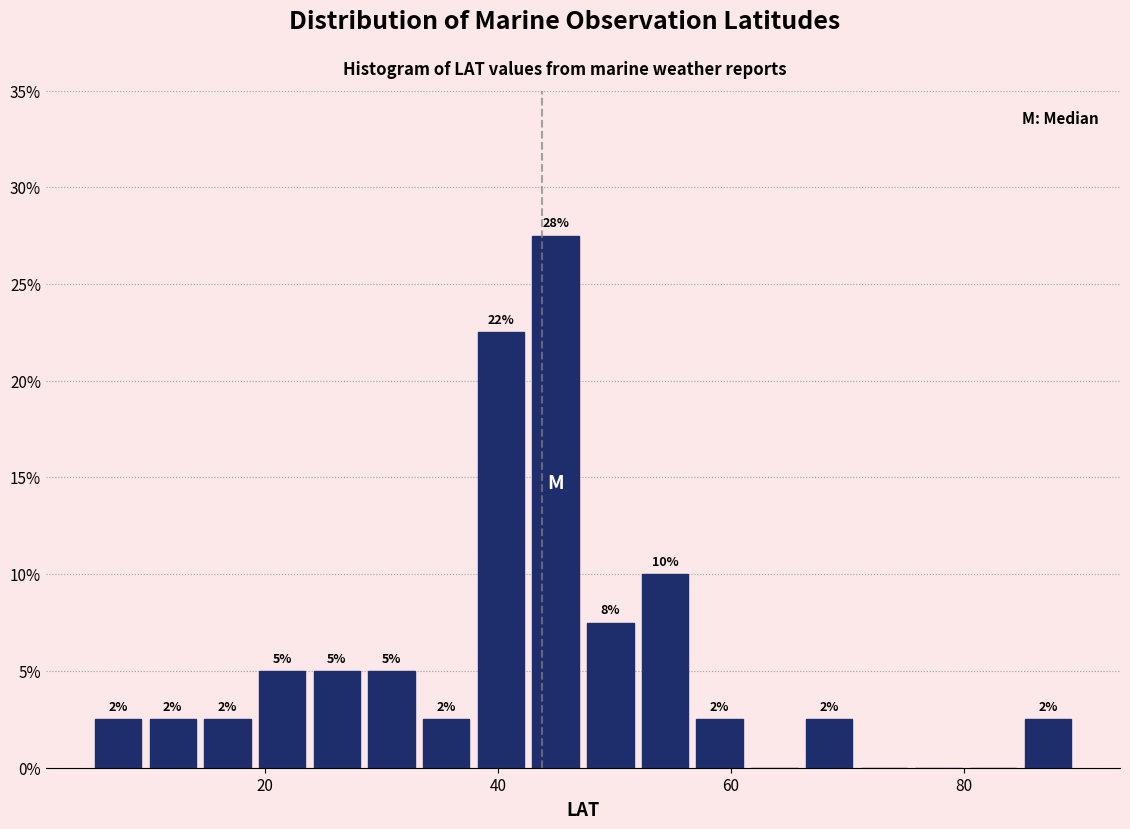

Around what value on the x-axis is the tallest bar? Give the approximate position of its centre, as read against the axis.

44